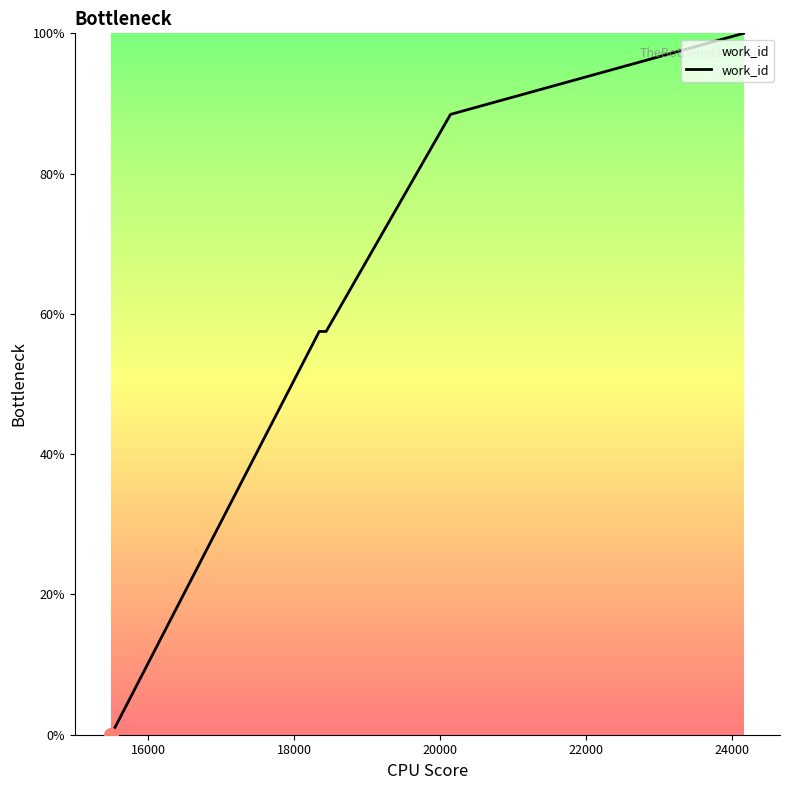

True or false: the data has more than 2 interior local peaks.

False